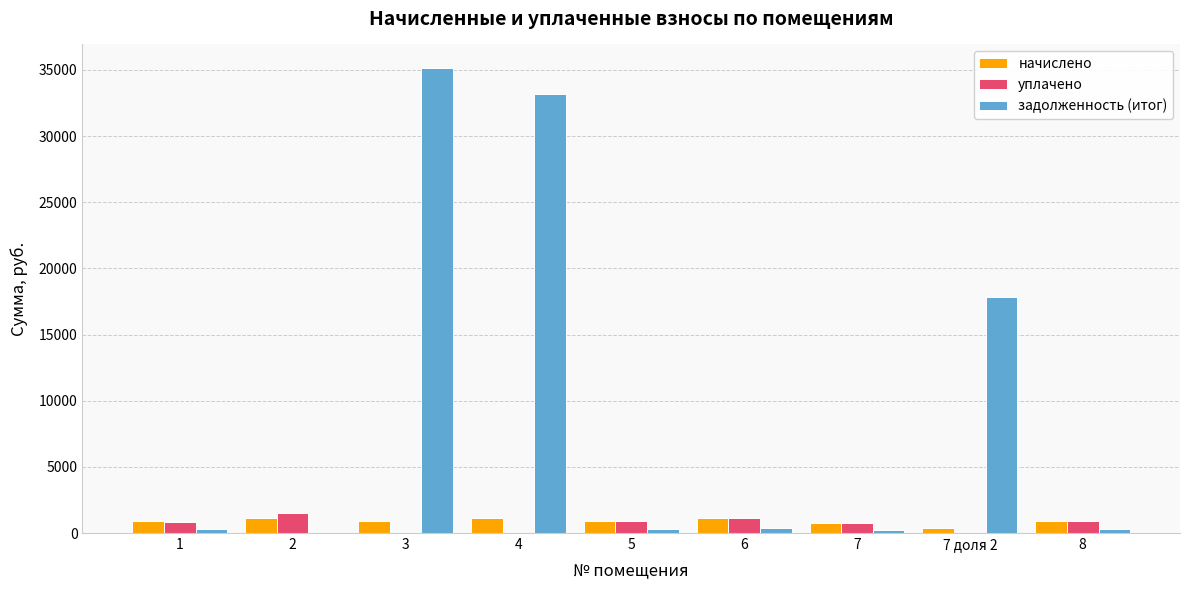

The value of начислено at 5 is 905.0. True or false?

True